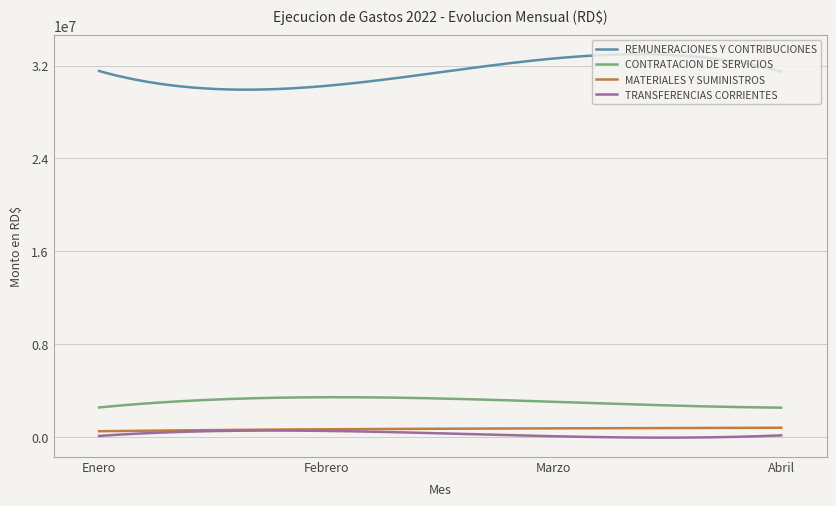

True or false: TRANSFERENCIAS CORRIENTES and CONTRATACION DE SERVICIOS cross at least once.

False